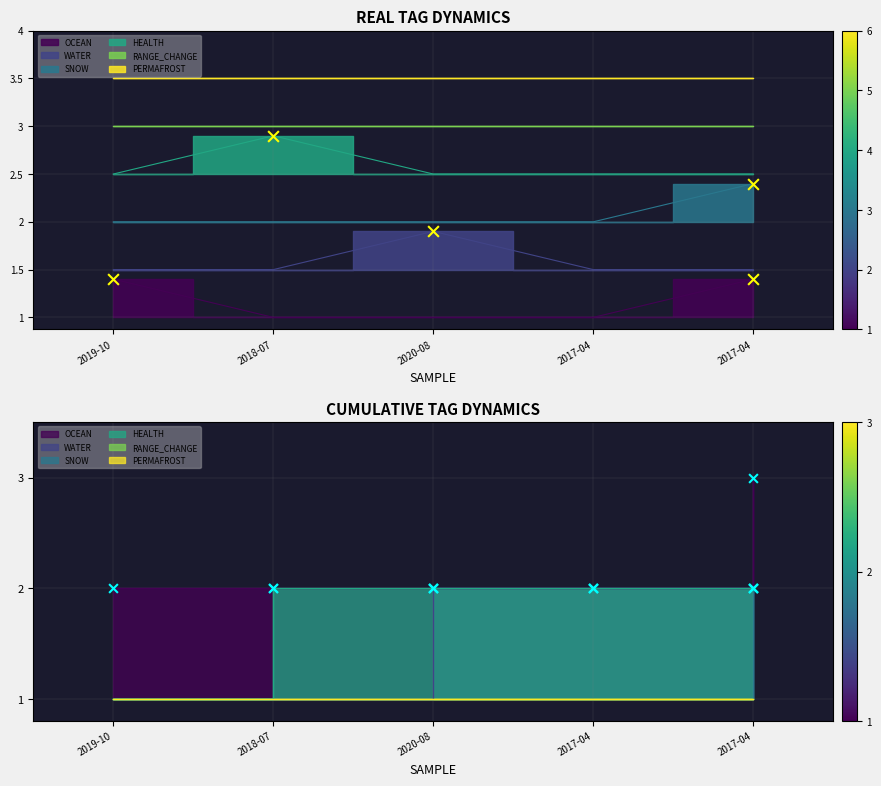

At how many categories does at least one series exceed 2?

5